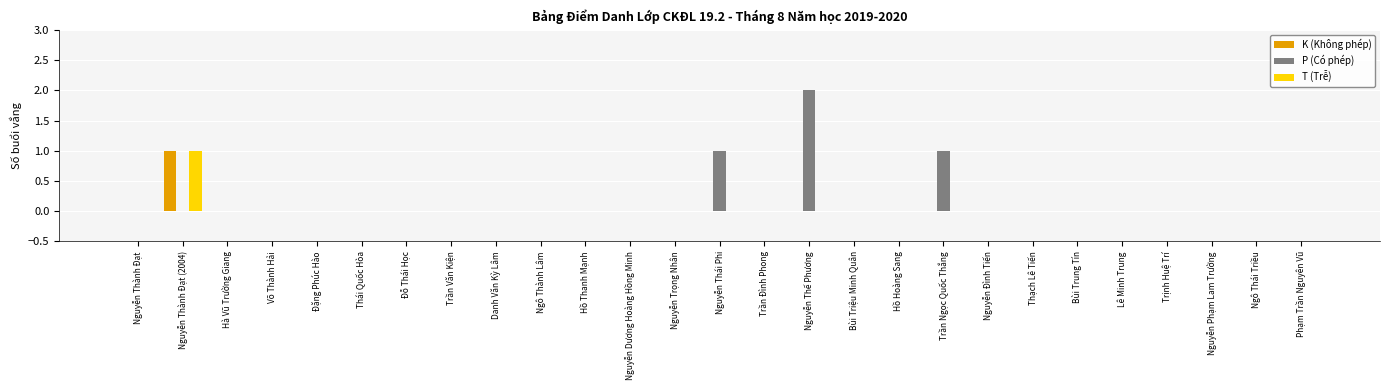

The value of P (Có phép) at Phạm Trần Nguyên Vũ is 0. True or false?

True